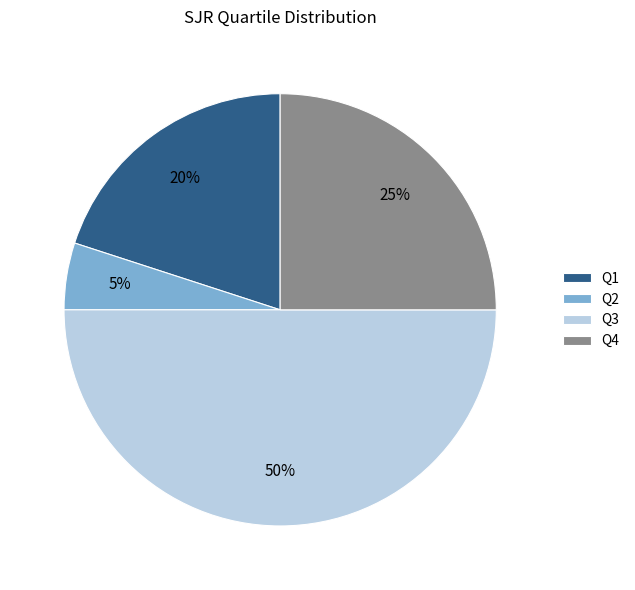

Count the number of slices in the pie.

4